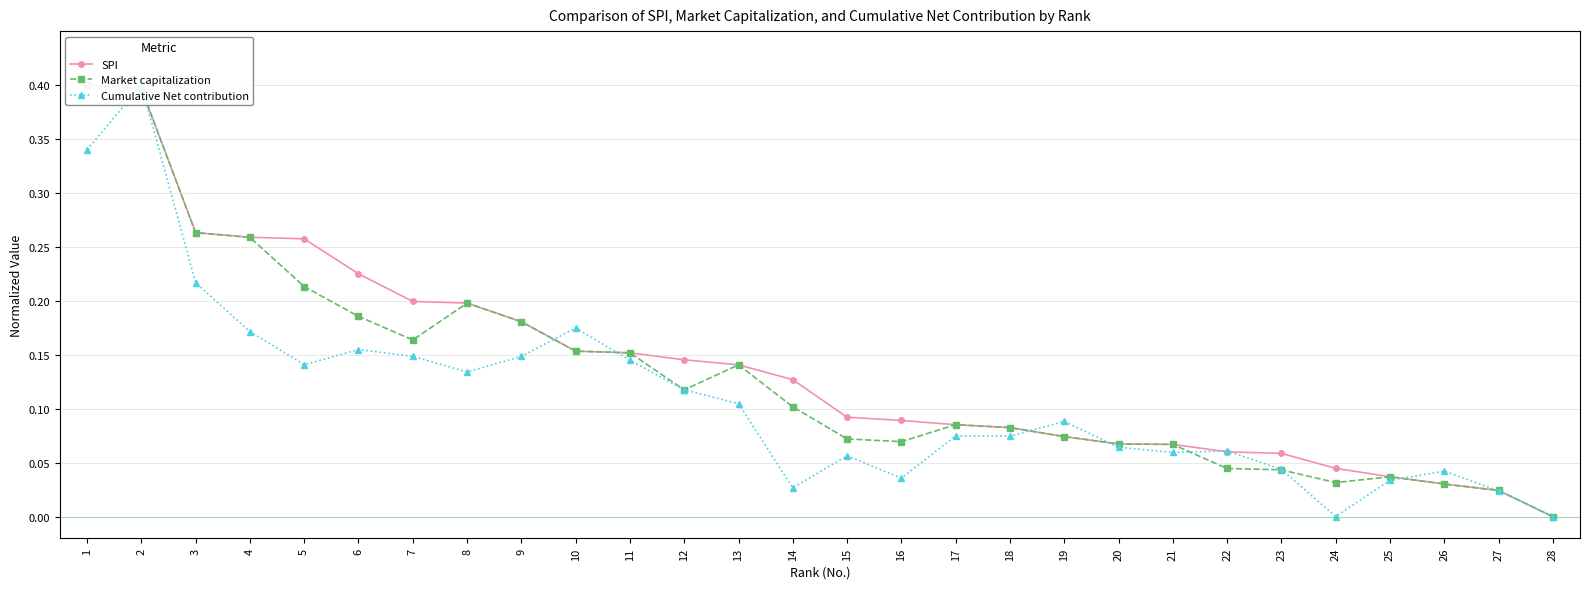

What is the difference between the highest and lowest values at 4?

0.1